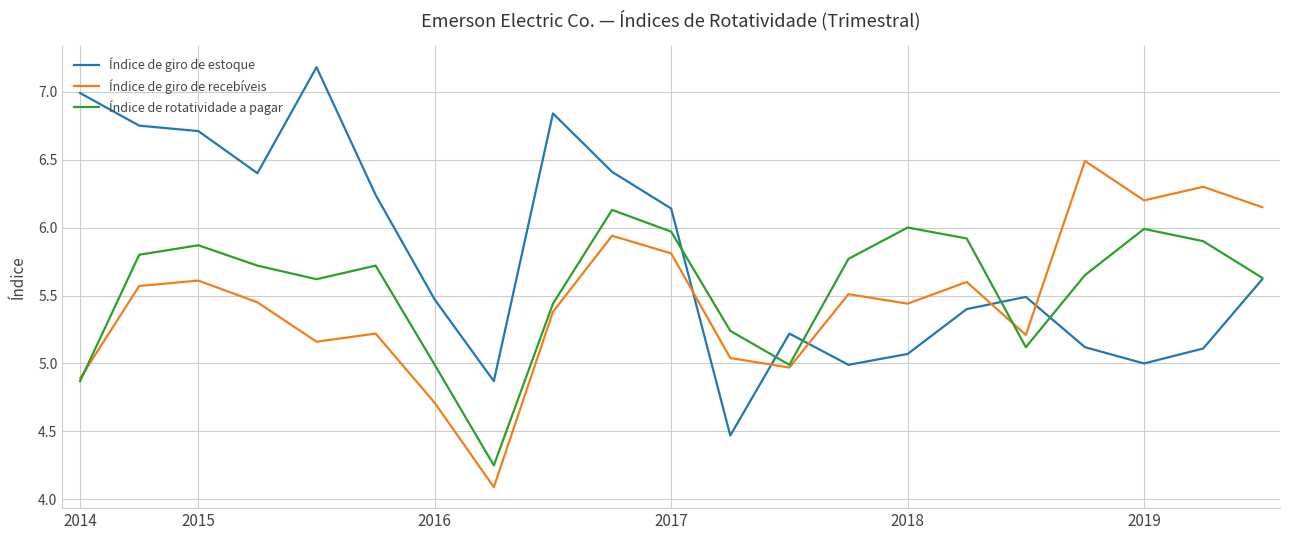

Which series has the largest total across all categories?

Índice de giro de estoque